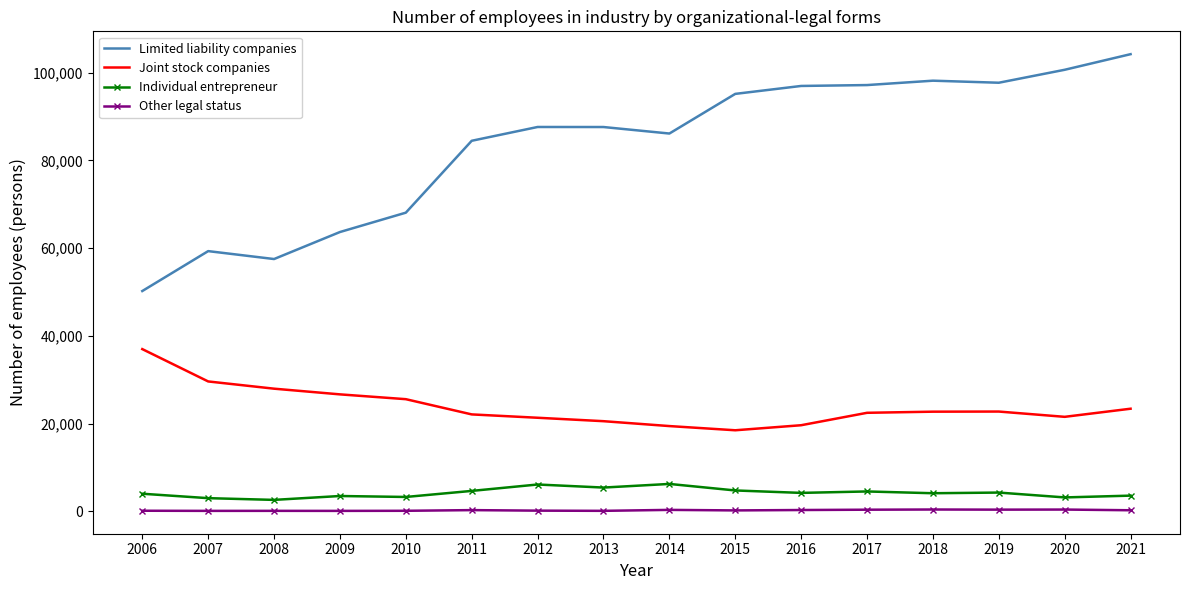

What is the spread (max minus min) of values at 2016?

96694